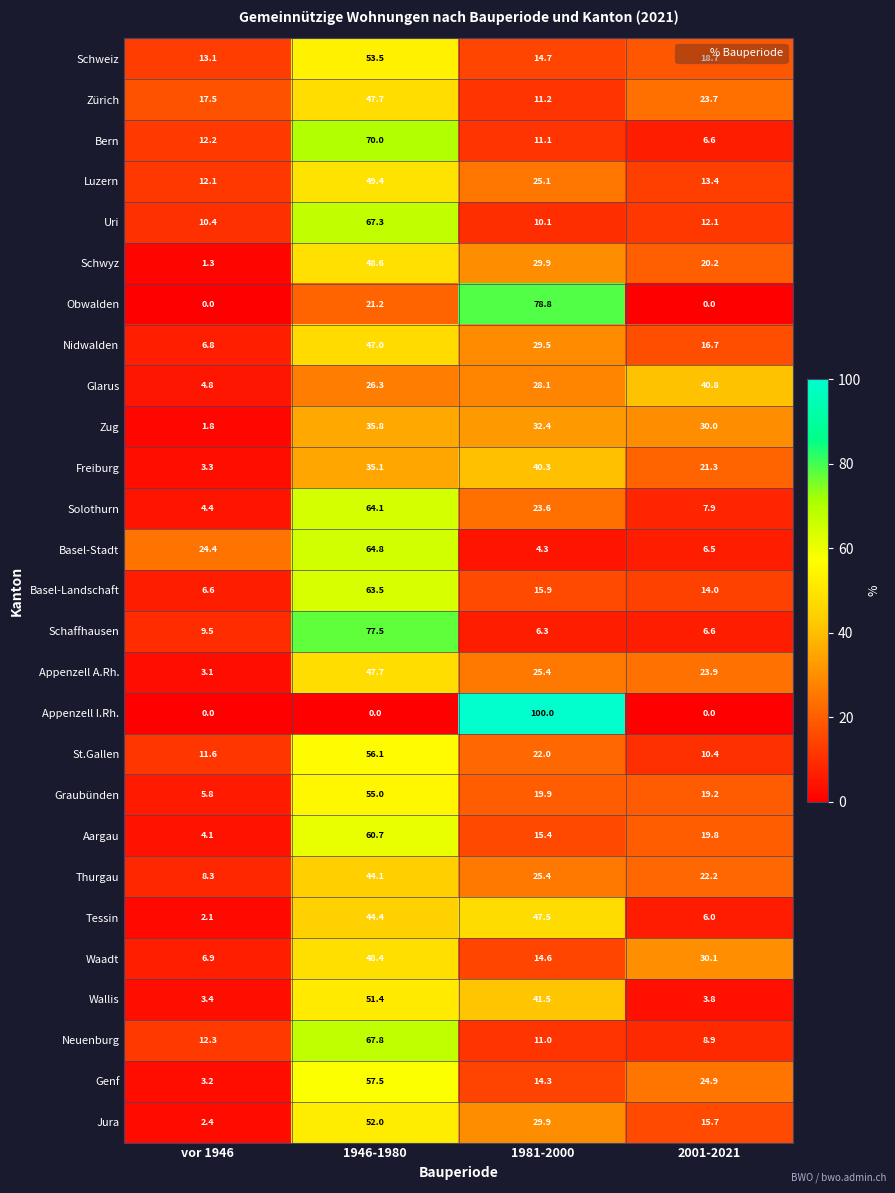

Where does the Schaffhausen series first go above 9?

vor 1946